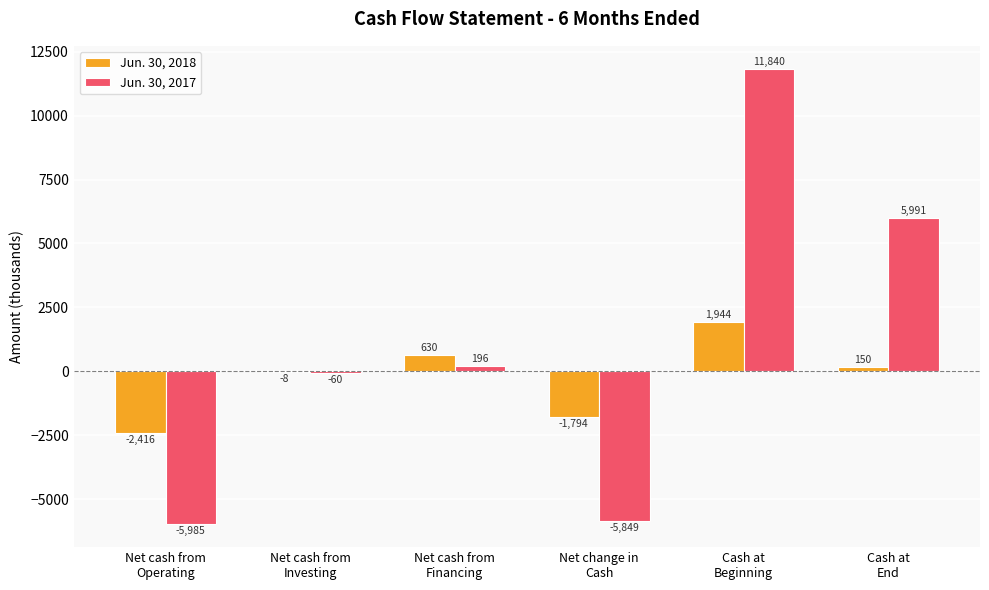

How many positive values does the Jun. 30, 2017 series have?

3